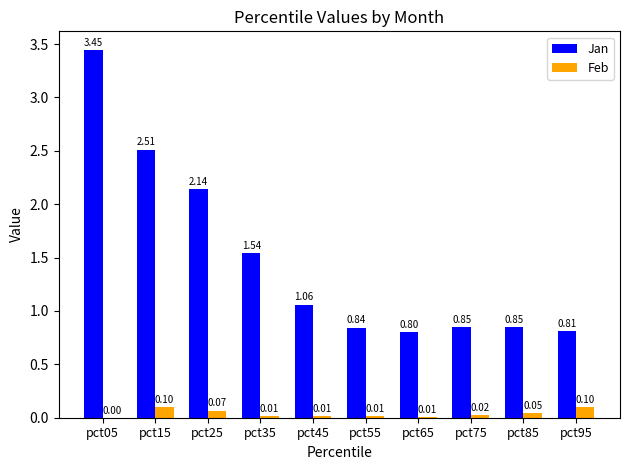

What is the sum of all Feb values?

0.4